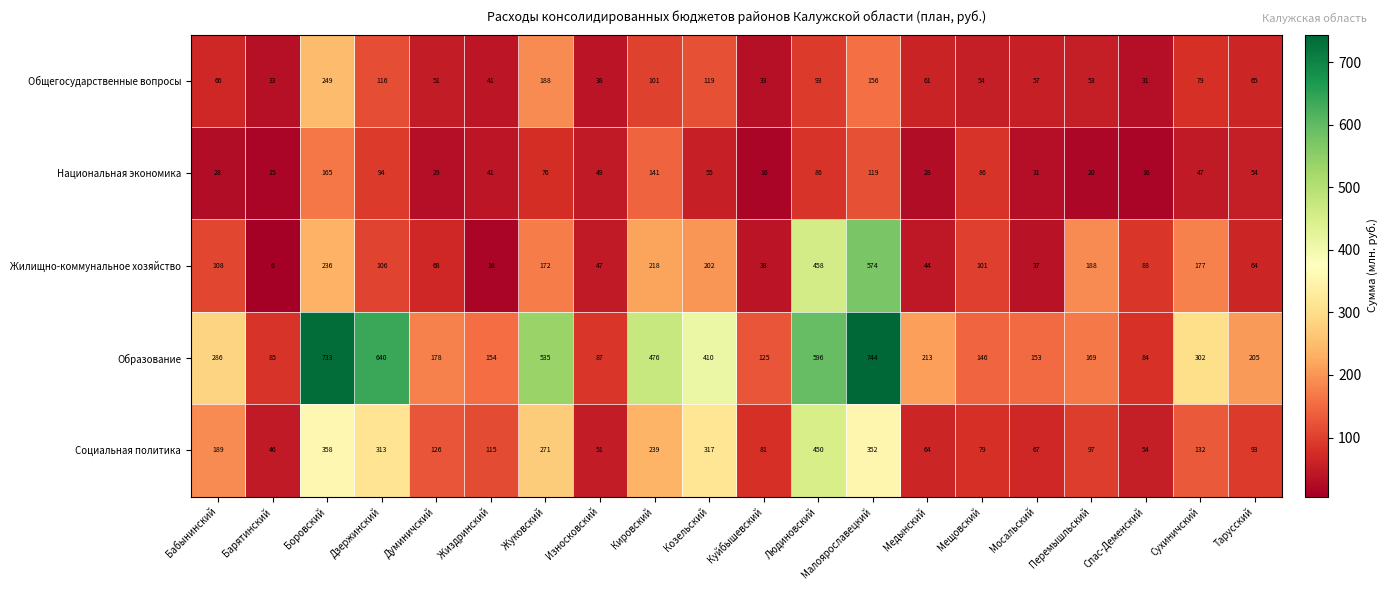

True or false: Образование has a value of 154 at Жиздринский.

True